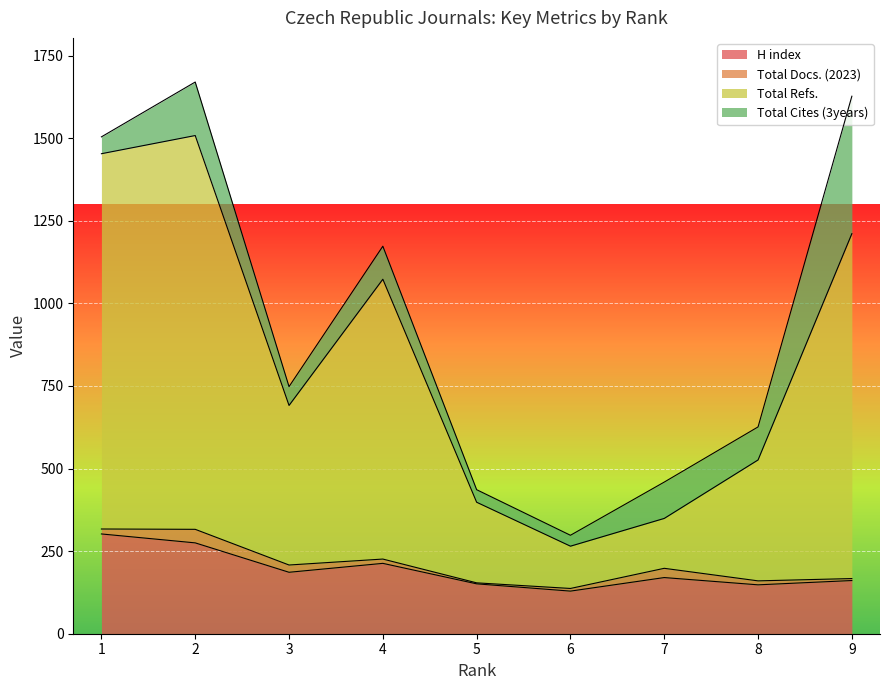

How many values in the H index series exceed 170?

4